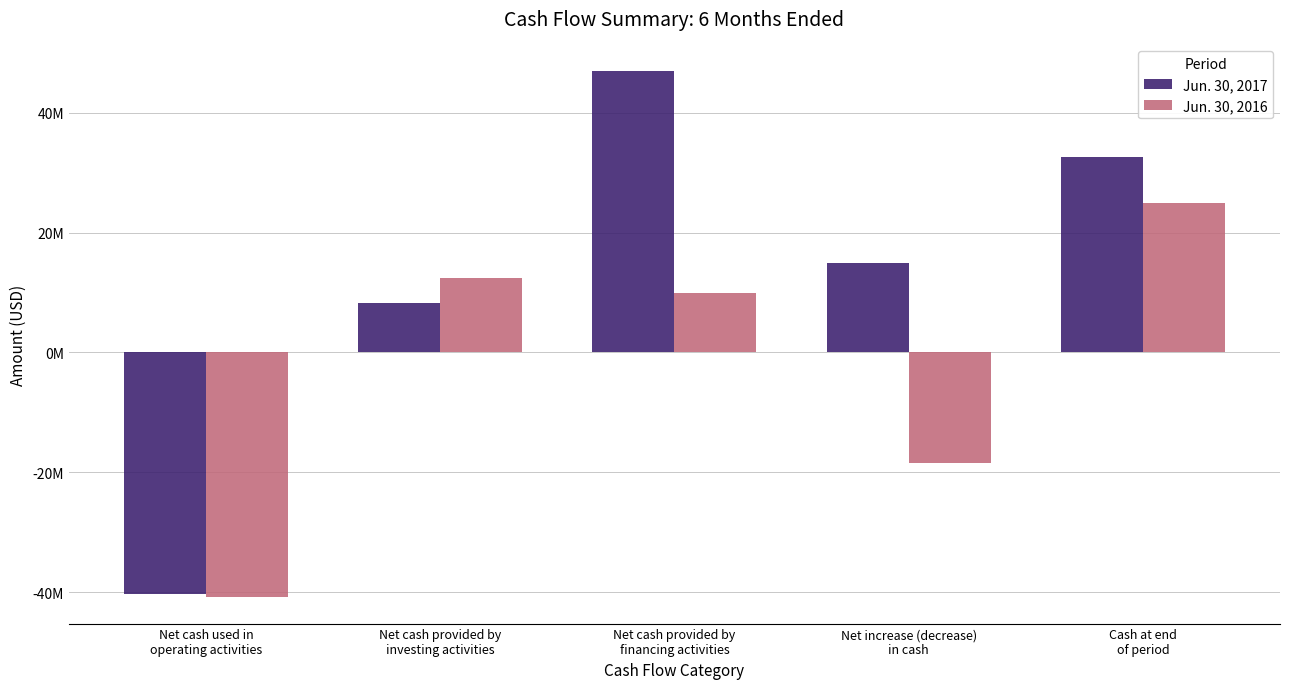

What are all the series names shown in the legend?

Jun. 30, 2017, Jun. 30, 2016